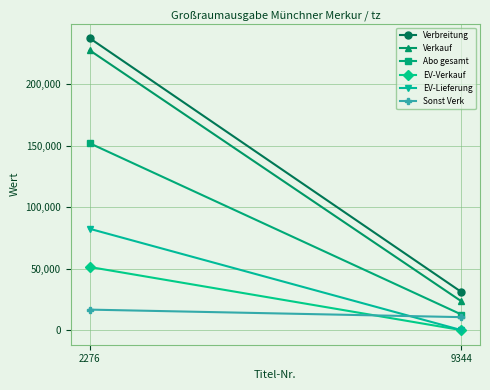

How many categories are shown in the chart?

2